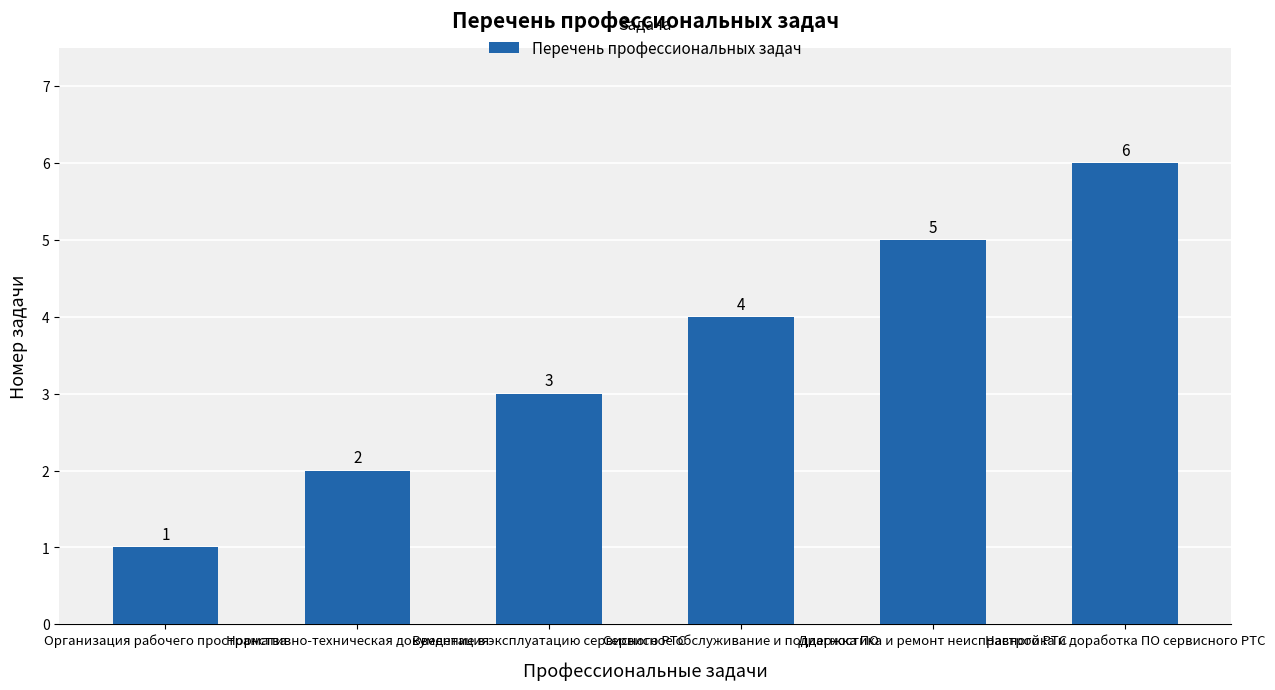

How many bars are there in total?

6